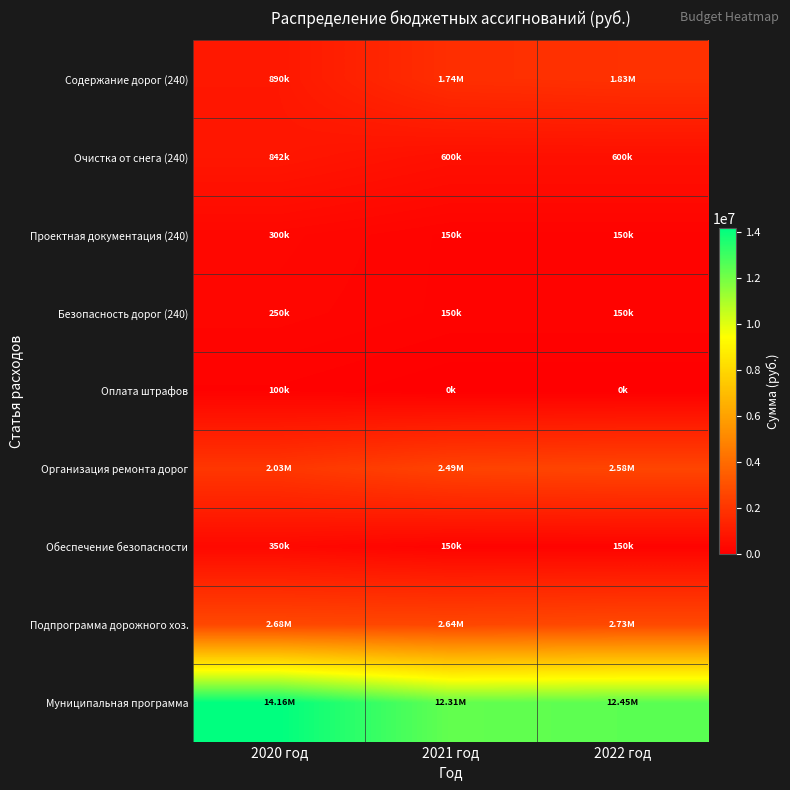

At which category is the sum across all series the highest?

2020 год